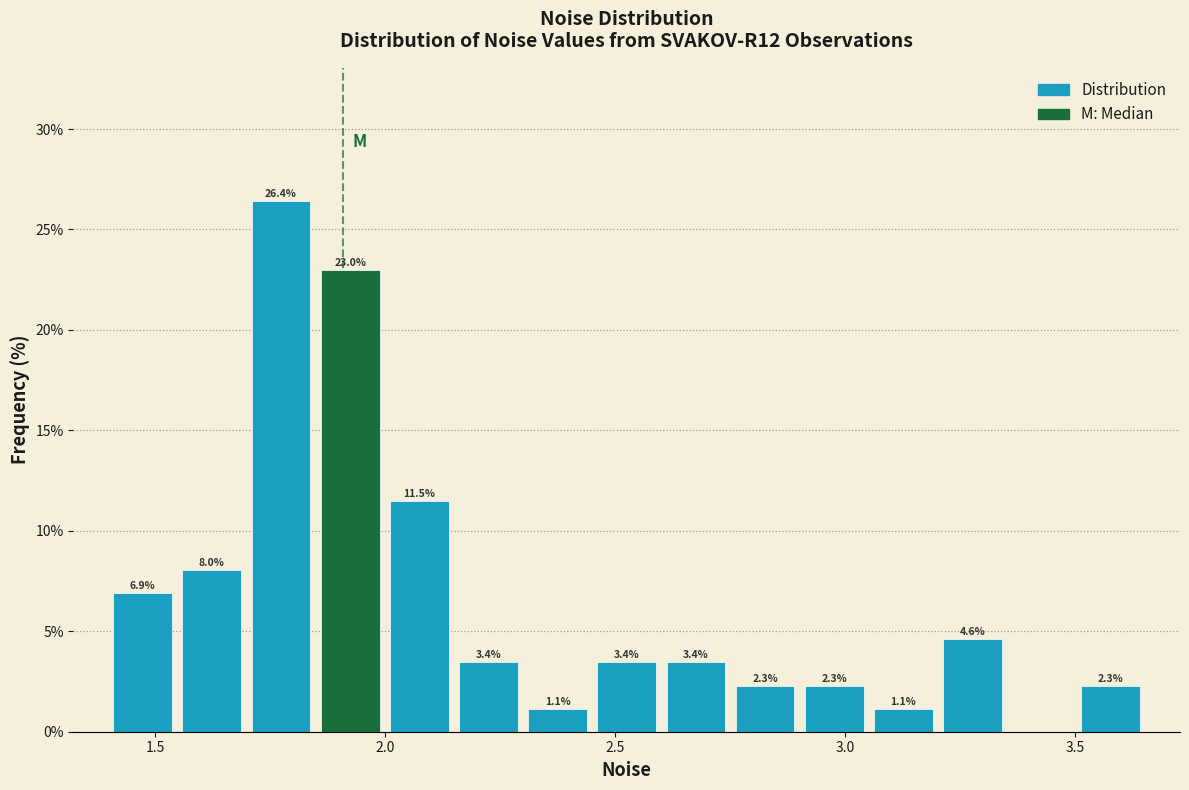

Read against the x-axis, roughly where is the centre of the tallest bar?

1.75